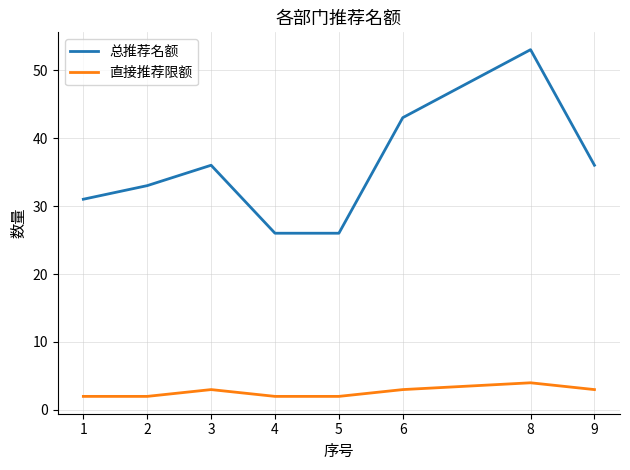

What is the difference between the highest and lowest values at 1?

29